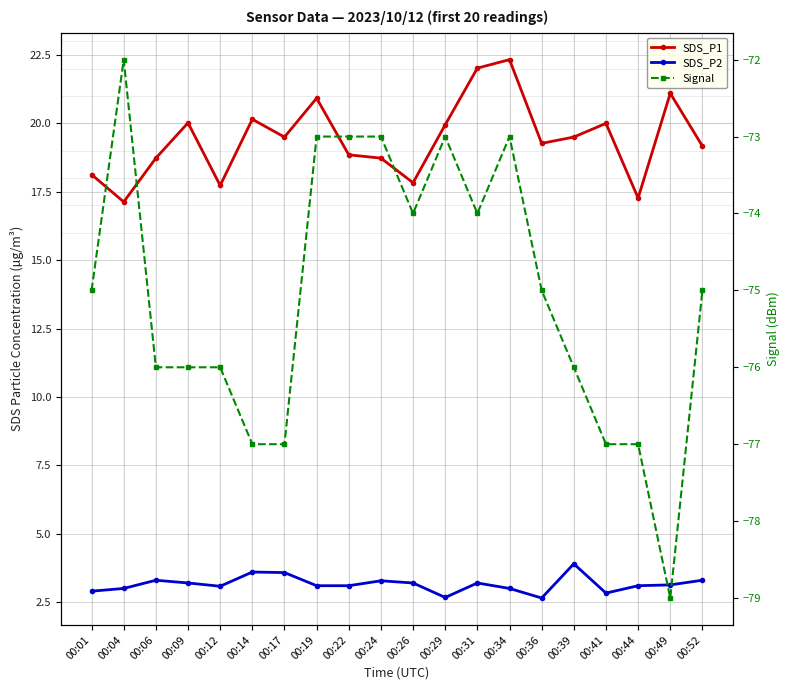

At 00:01, list the series in order from largest to smallest.

SDS_P1, SDS_P2, Signal